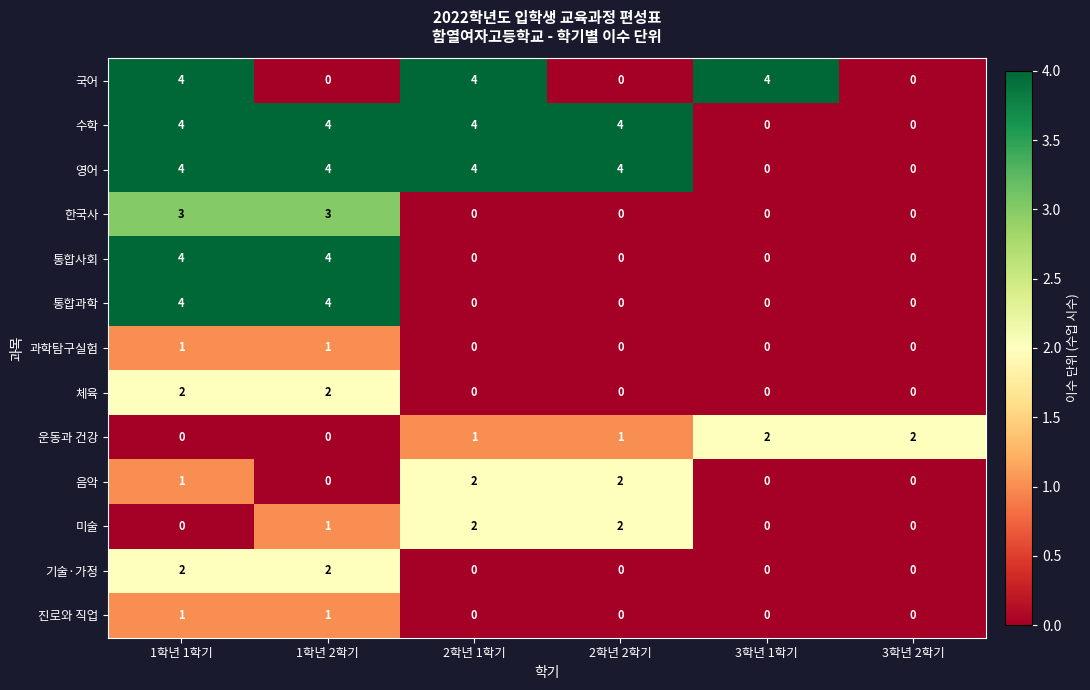

The 영어 series shows 4 at 2학년 1학기. True or false?

True